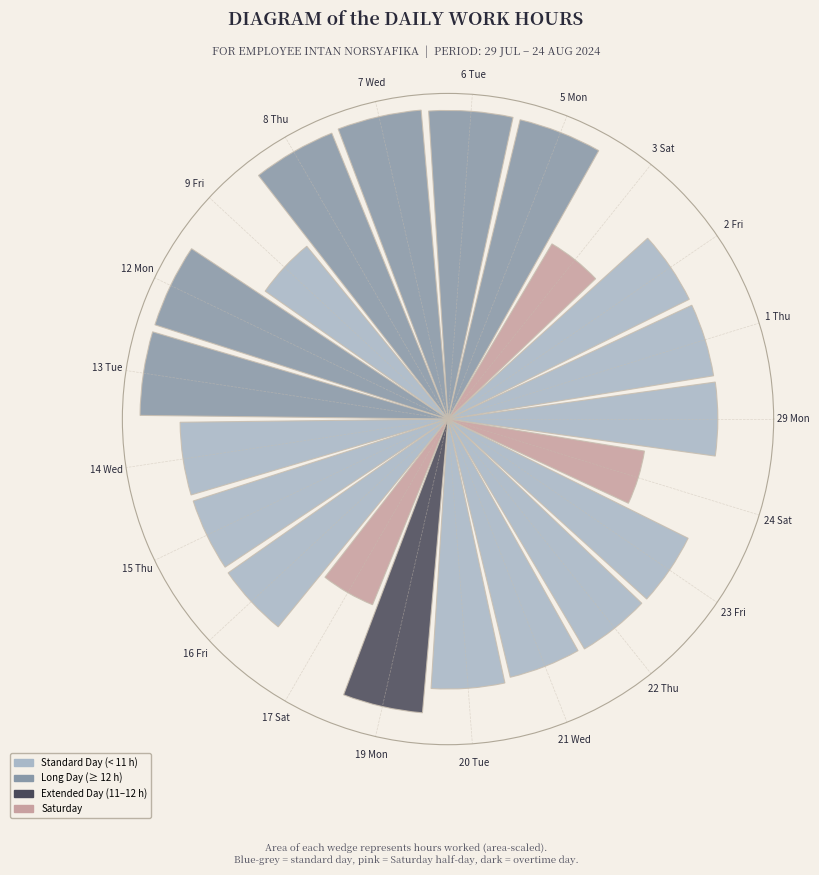

To the nearest percent, what is the difference between the largest and smallest slice percentages?

2%